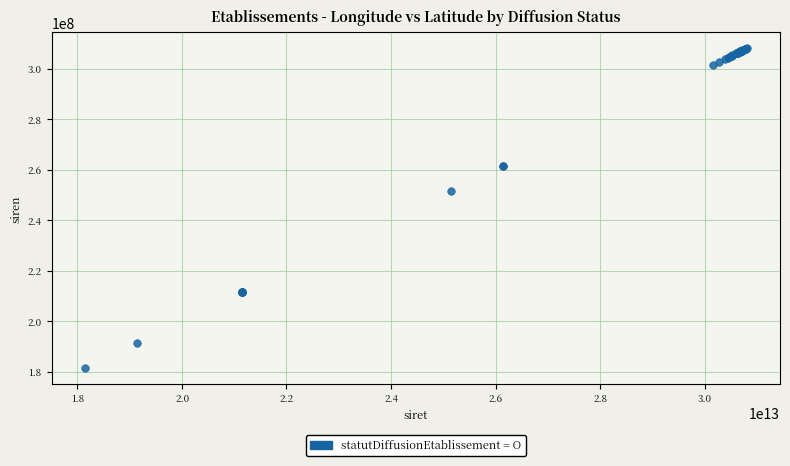

What Y value in the scatter plot is closest to 244724670?

251400669